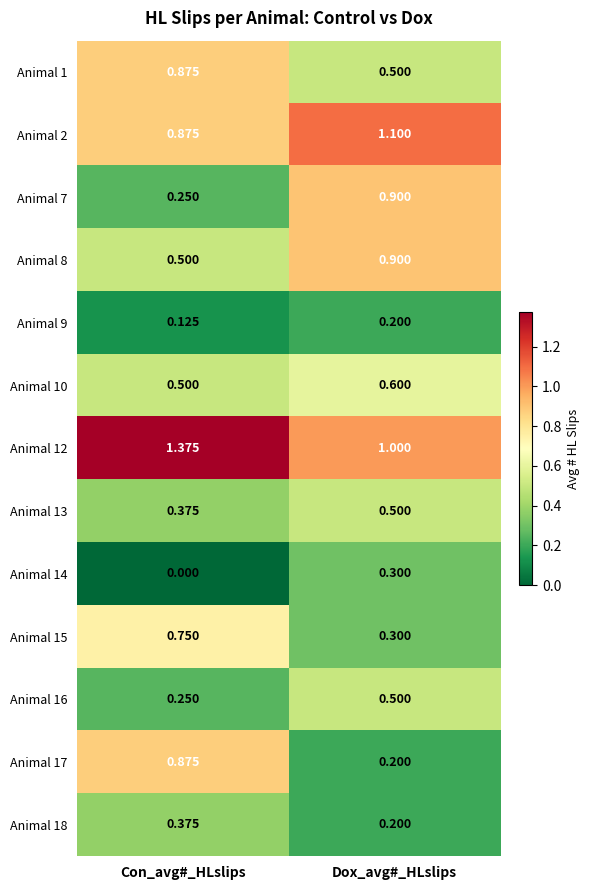

At which label is Animal 8 closest to 0?

Con_avg#_HLslips